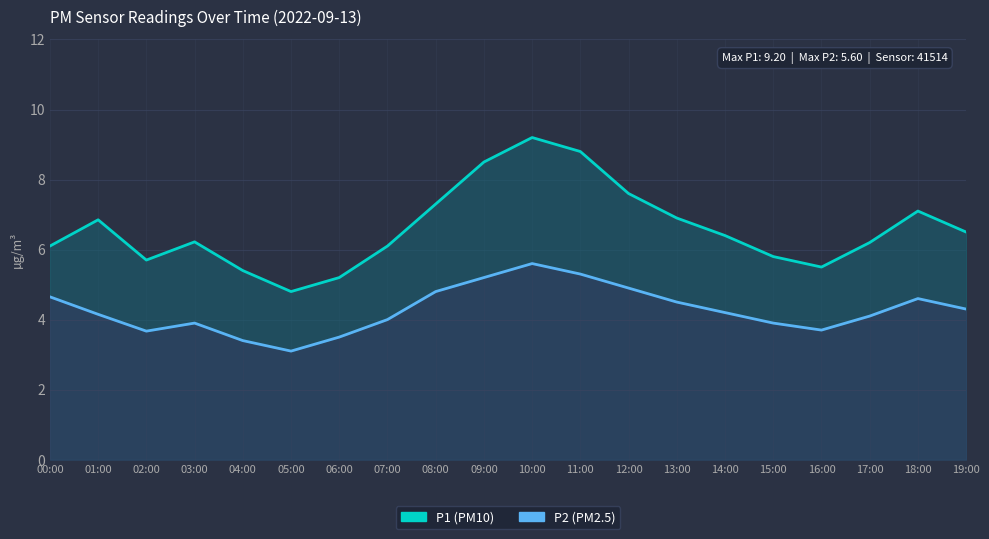

Rank the series at 08:00 from highest to lowest value.

P1, P2